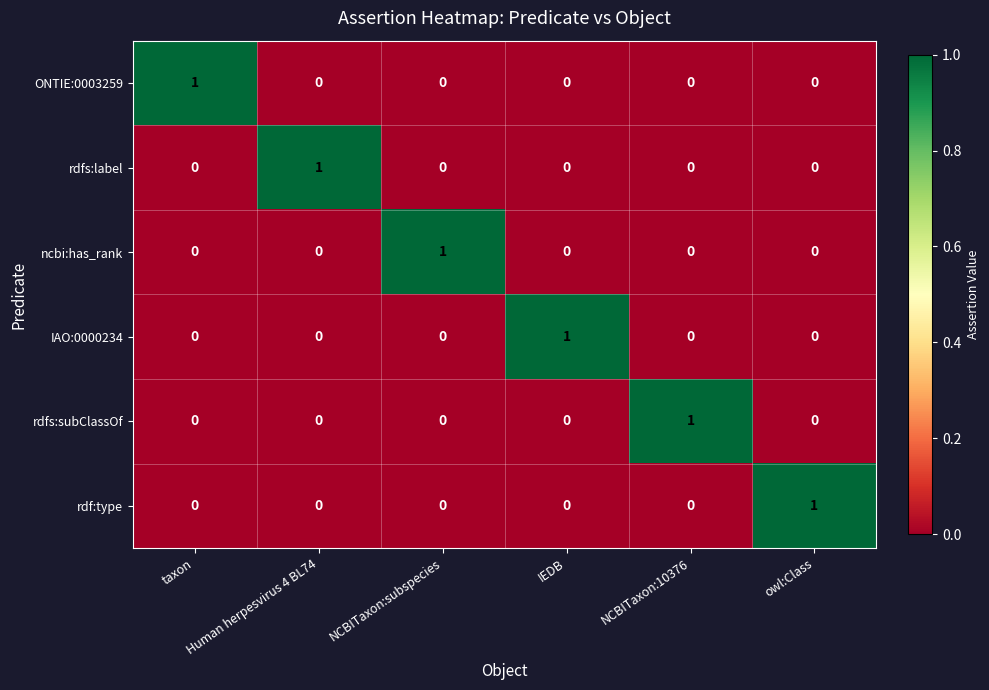

At how many categories does at least one series exceed 0?

6